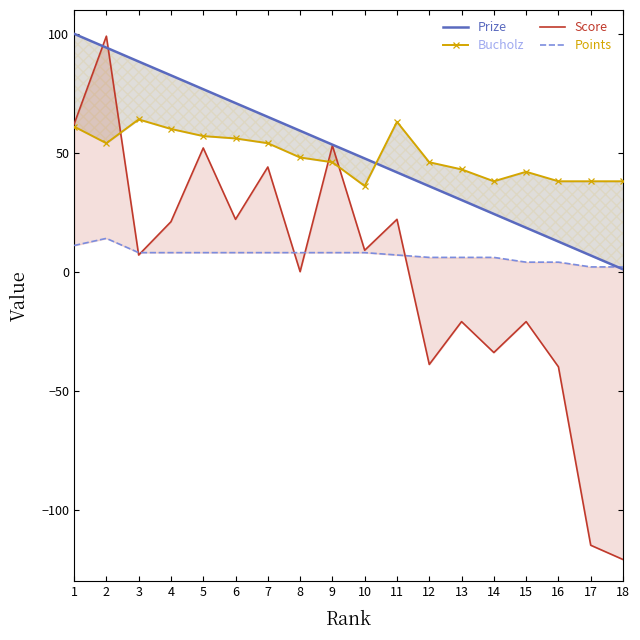

How many data points does each series have?

18